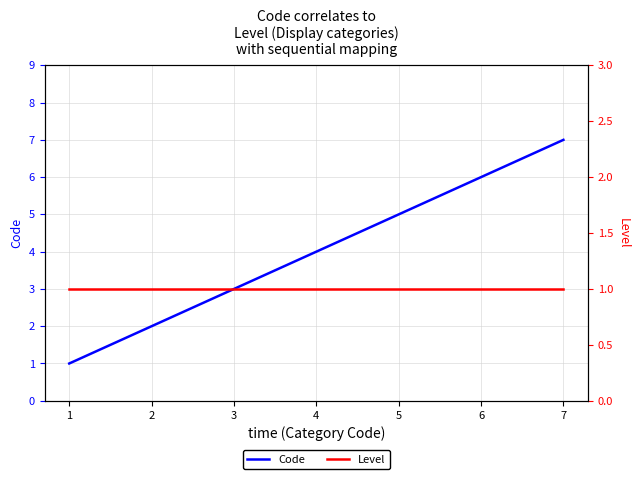

Between 3 and 5, which series saw the biggest shift?

Code